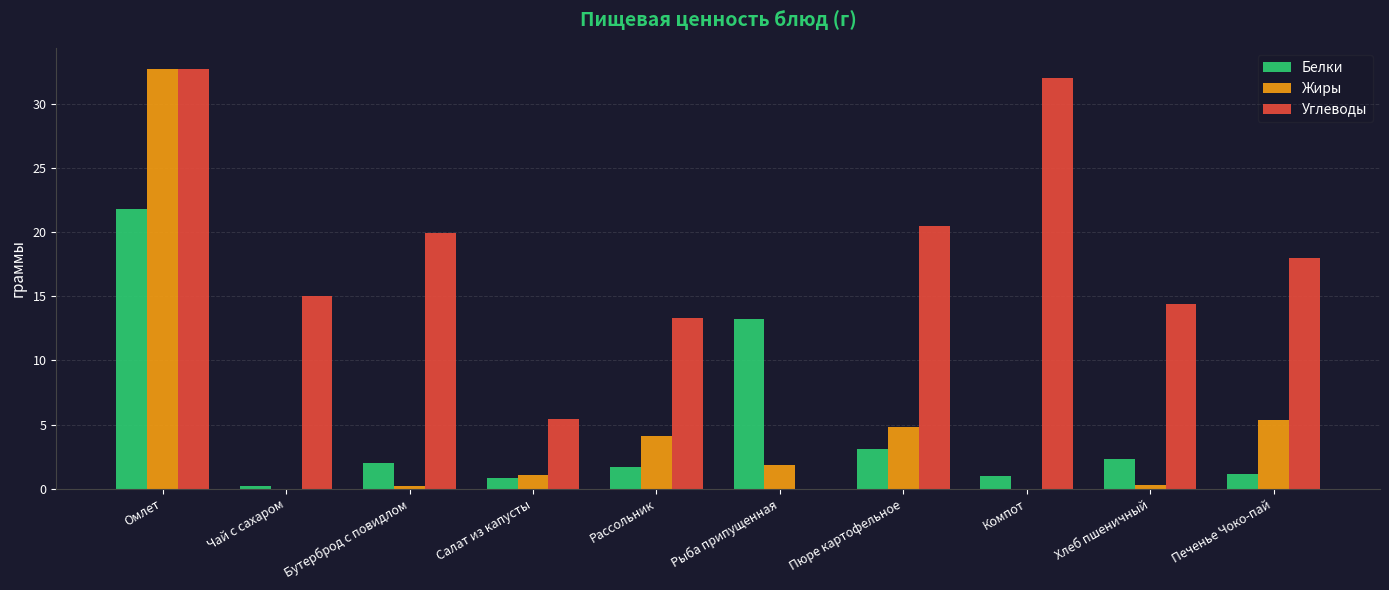

What are all the series names shown in the legend?

Белки, Жиры, Углеводы